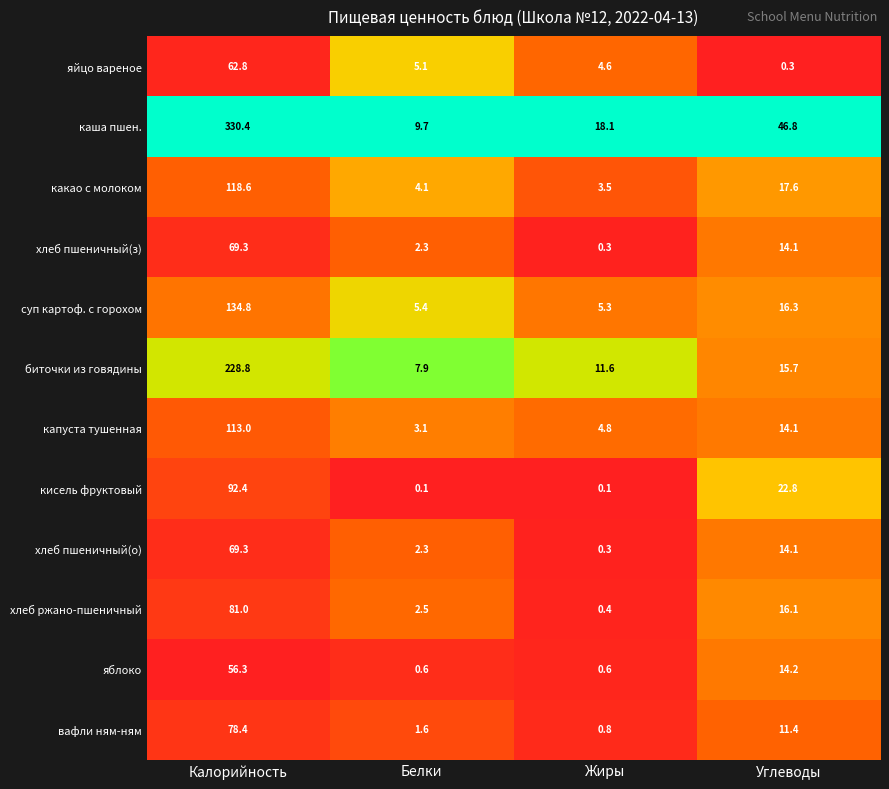

What is the spread (max minus min) of values at Белки?

9.6